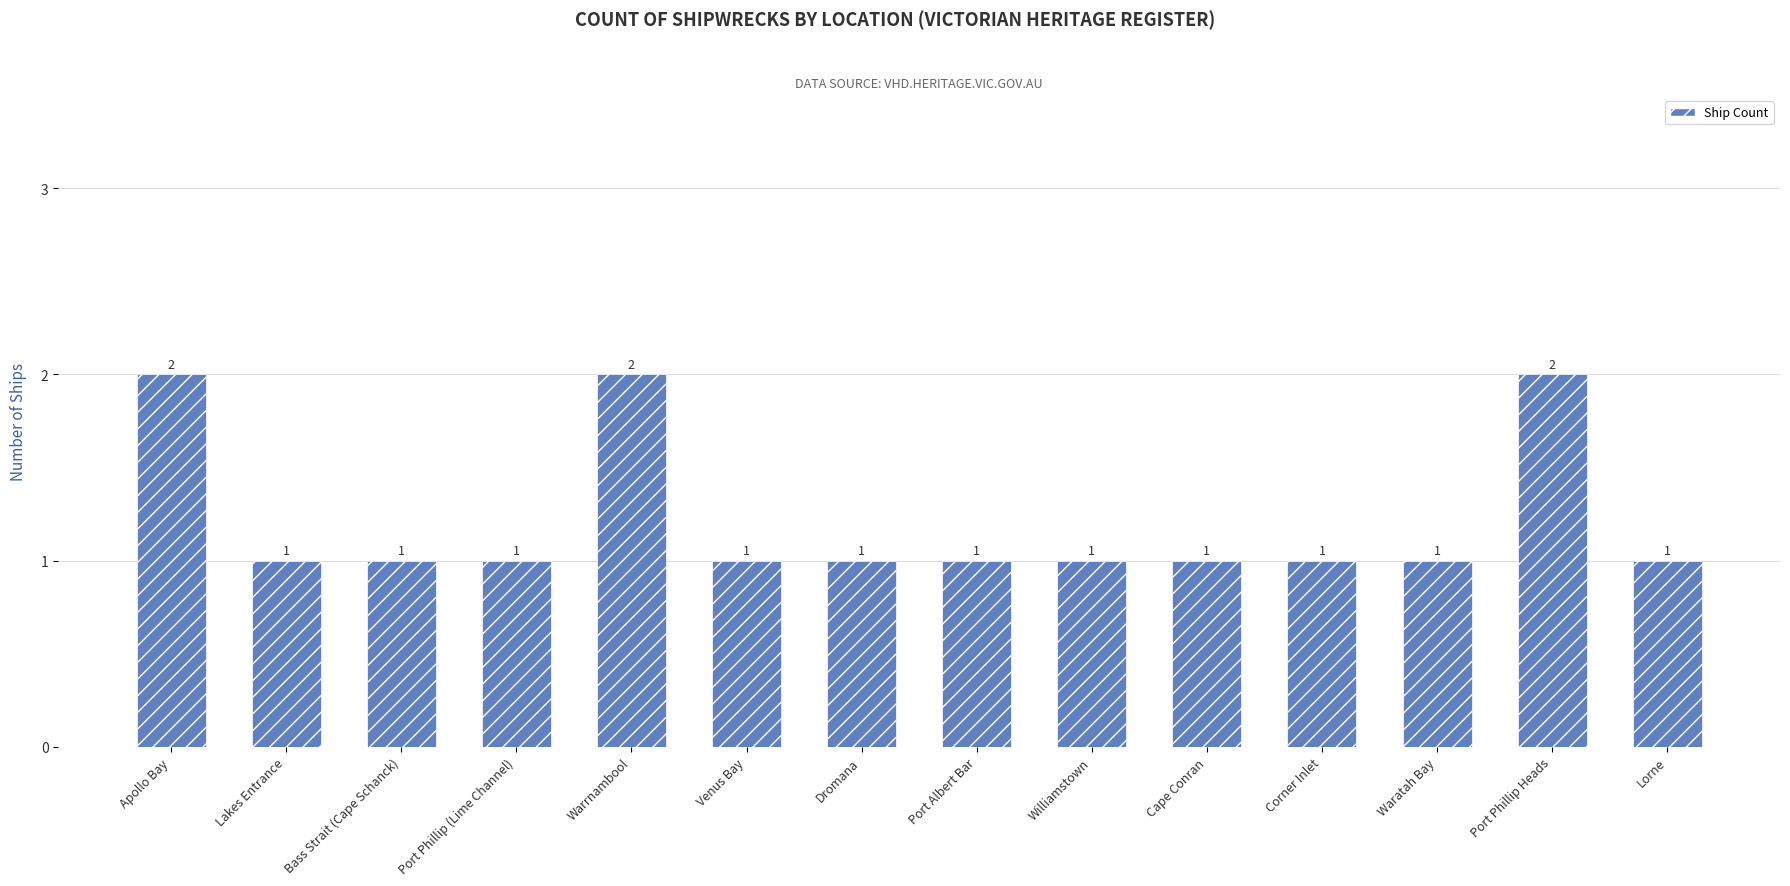

What is the change in value from Warrnambool to Cape Conran?

-1